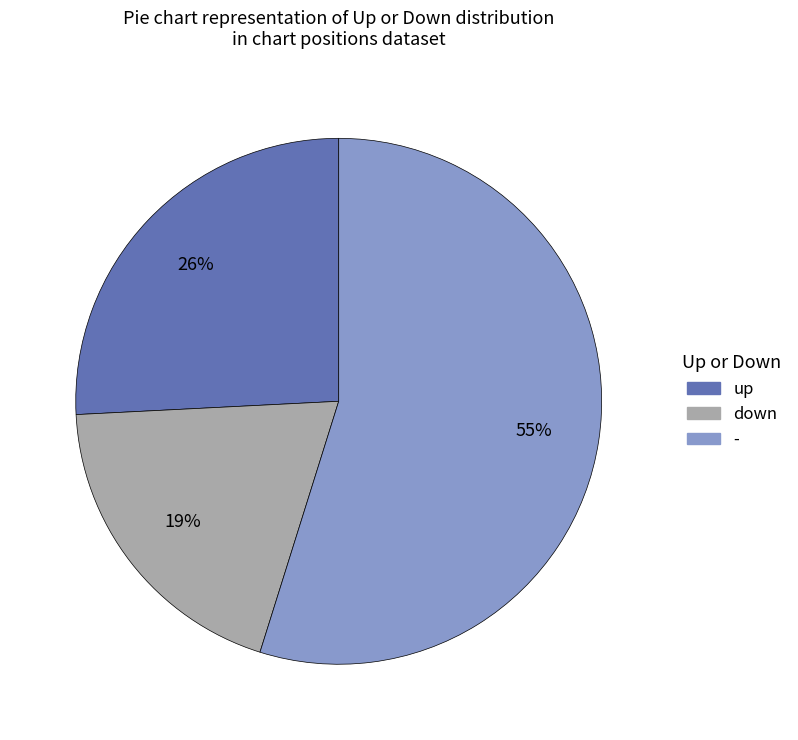

Which category has the biggest portion of the pie?

-